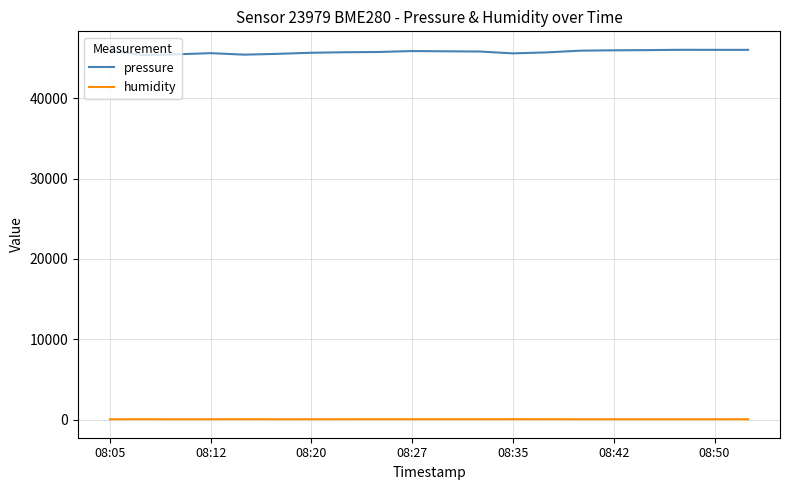

True or false: humidity and pressure intersect in this chart.

False